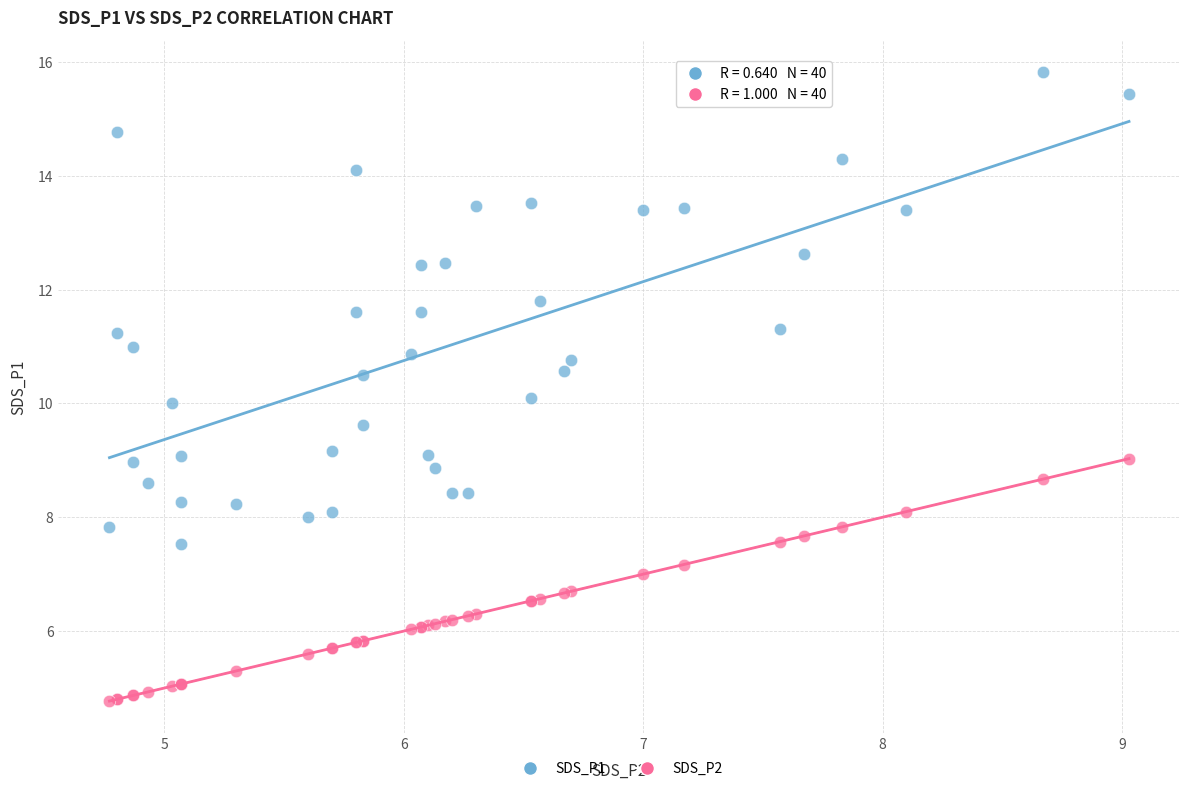

Which series contains the highest Y value?

SDS_P1